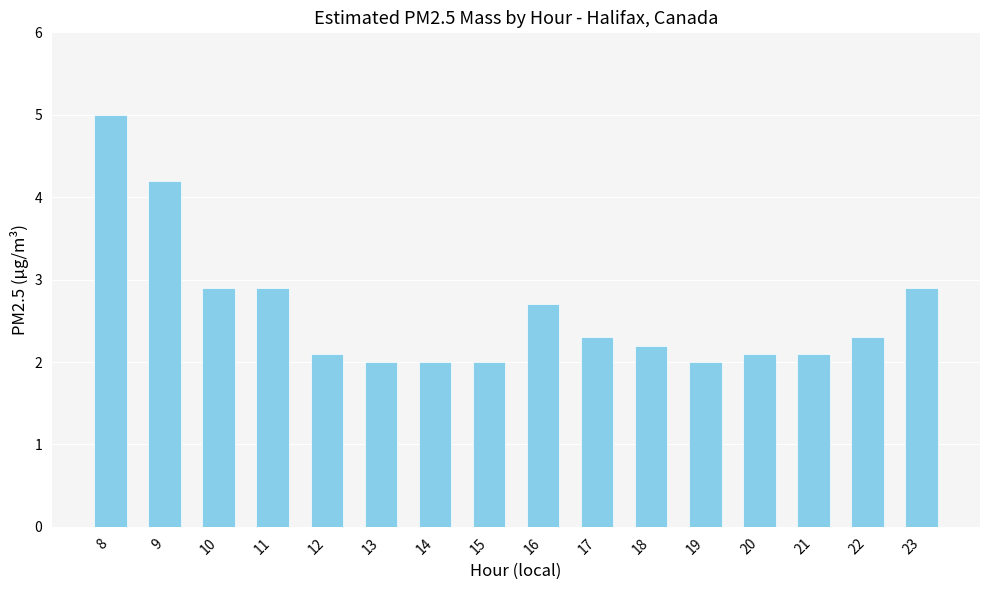

Reading left to right, transcribe all the data shown in this chart.

5.0	4.2	2.9	2.9	2.1	2.0	2.0	2.0	2.7	2.3	2.2	2.0	2.1	2.1	2.3	2.9